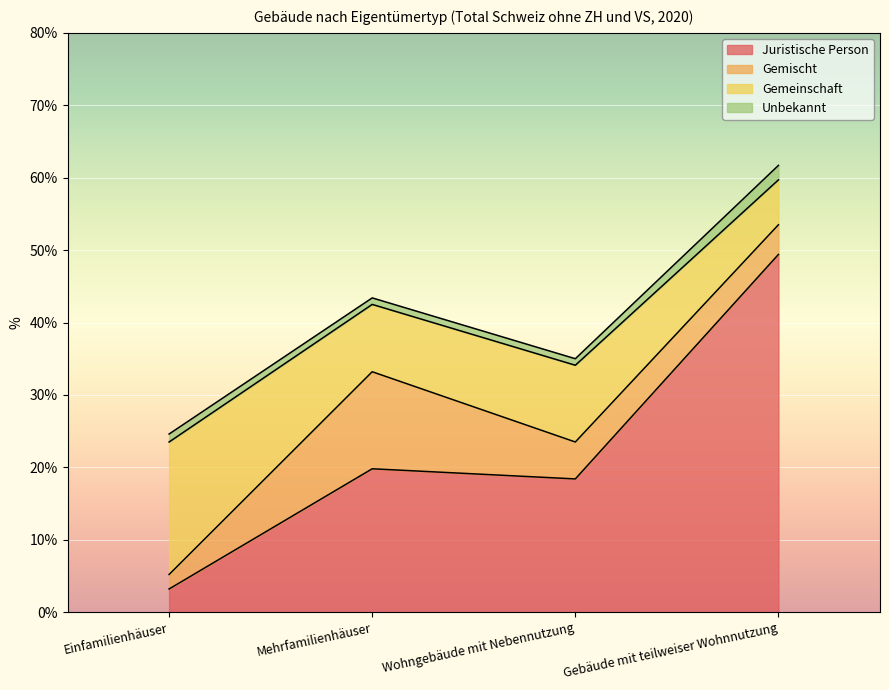

What is the label of the 1st point from the left?

Einfamilienhäuser